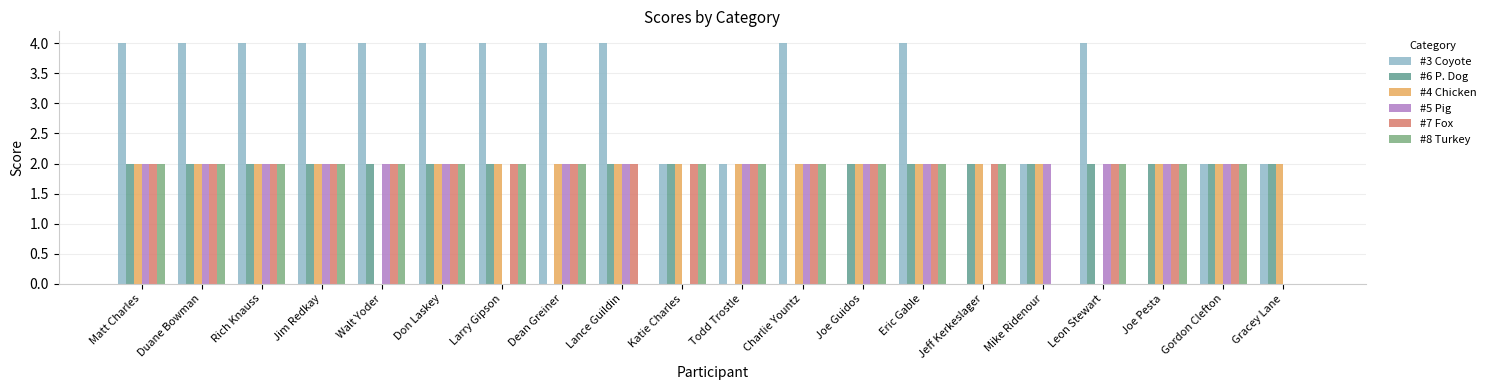

Reading left to right, extract all data points from this chart.

#3 Coyote: Matt Charles=4	Duane Bowman=4	Rich Knauss=4	Jim Redkay=4	Walt Yoder=4	Don Laskey=4	Larry Gipson=4	Dean Greiner=4	Lance Guildin=4	Katie Charles=2	Todd Trostle=2	Charlie Yountz=4	Joe Guidos=0	Eric Gable=4	Jeff Kerkeslager=0	Mike Ridenour=2	Leon Stewart=4	Joe Pesta=0	Gordon Clefton=2	Gracey Lane=2
#6 P. Dog: Matt Charles=2	Duane Bowman=2	Rich Knauss=2	Jim Redkay=2	Walt Yoder=2	Don Laskey=2	Larry Gipson=2	Dean Greiner=0	Lance Guildin=2	Katie Charles=2	Todd Trostle=0	Charlie Yountz=0	Joe Guidos=2	Eric Gable=2	Jeff Kerkeslager=2	Mike Ridenour=2	Leon Stewart=2	Joe Pesta=2	Gordon Clefton=2	Gracey Lane=2
#4 Chicken: Matt Charles=2	Duane Bowman=2	Rich Knauss=2	Jim Redkay=2	Walt Yoder=0	Don Laskey=2	Larry Gipson=2	Dean Greiner=2	Lance Guildin=2	Katie Charles=2	Todd Trostle=2	Charlie Yountz=2	Joe Guidos=2	Eric Gable=2	Jeff Kerkeslager=2	Mike Ridenour=2	Leon Stewart=0	Joe Pesta=2	Gordon Clefton=2	Gracey Lane=2
#5 Pig: Matt Charles=2	Duane Bowman=2	Rich Knauss=2	Jim Redkay=2	Walt Yoder=2	Don Laskey=2	Larry Gipson=0	Dean Greiner=2	Lance Guildin=2	Katie Charles=0	Todd Trostle=2	Charlie Yountz=2	Joe Guidos=2	Eric Gable=2	Jeff Kerkeslager=0	Mike Ridenour=2	Leon Stewart=2	Joe Pesta=2	Gordon Clefton=2	Gracey Lane=0
#7 Fox: Matt Charles=2	Duane Bowman=2	Rich Knauss=2	Jim Redkay=2	Walt Yoder=2	Don Laskey=2	Larry Gipson=2	Dean Greiner=2	Lance Guildin=2	Katie Charles=2	Todd Trostle=2	Charlie Yountz=2	Joe Guidos=2	Eric Gable=2	Jeff Kerkeslager=2	Mike Ridenour=0	Leon Stewart=2	Joe Pesta=2	Gordon Clefton=2	Gracey Lane=0
#8 Turkey: Matt Charles=2	Duane Bowman=2	Rich Knauss=2	Jim Redkay=2	Walt Yoder=2	Don Laskey=2	Larry Gipson=2	Dean Greiner=2	Lance Guildin=0	Katie Charles=2	Todd Trostle=2	Charlie Yountz=2	Joe Guidos=2	Eric Gable=2	Jeff Kerkeslager=2	Mike Ridenour=0	Leon Stewart=2	Joe Pesta=2	Gordon Clefton=2	Gracey Lane=0